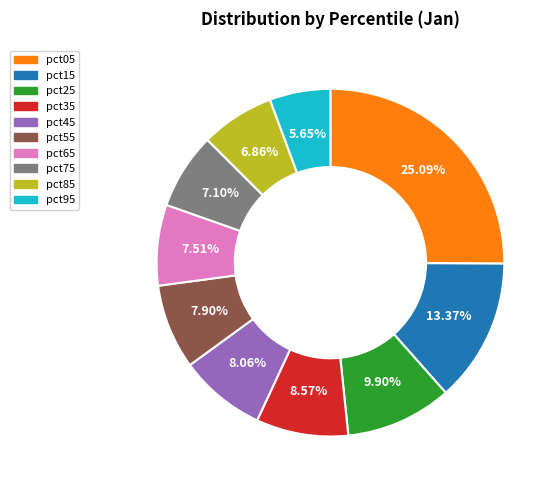

Is it true that pct45 is 1% of the pie?

False